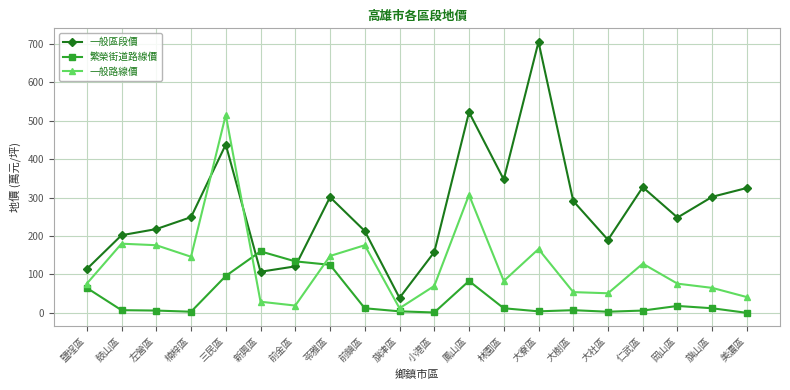

Is it true that 一般區段價 equals 202 at 鼓山區?

True